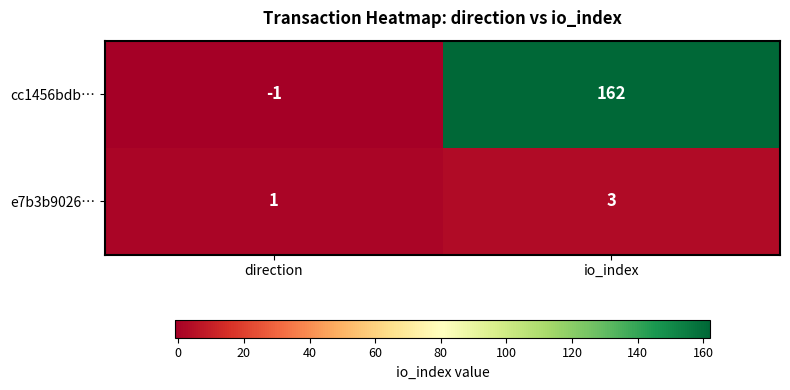

How many positive values does the cc1456bdb… series have?

1